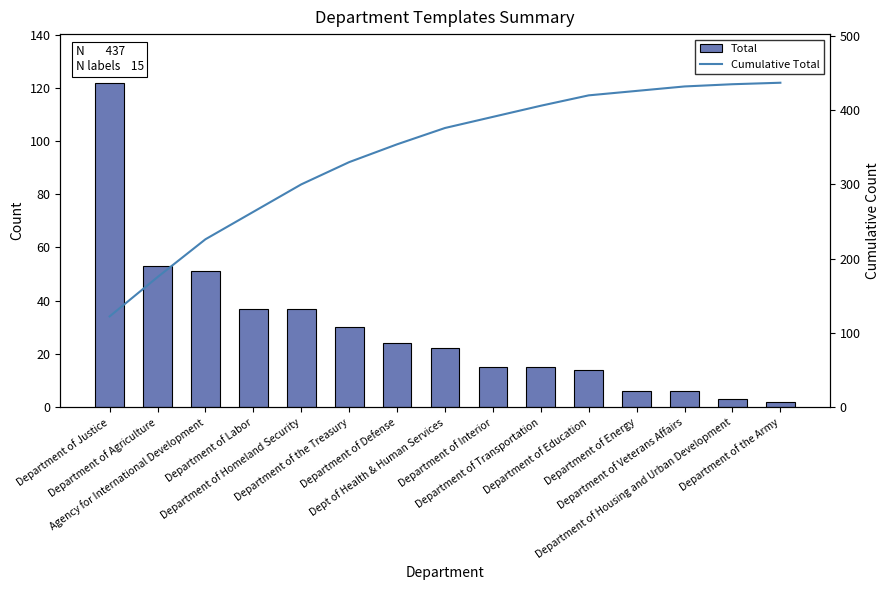

How many data points in Cumulative Total are less than 376?

7